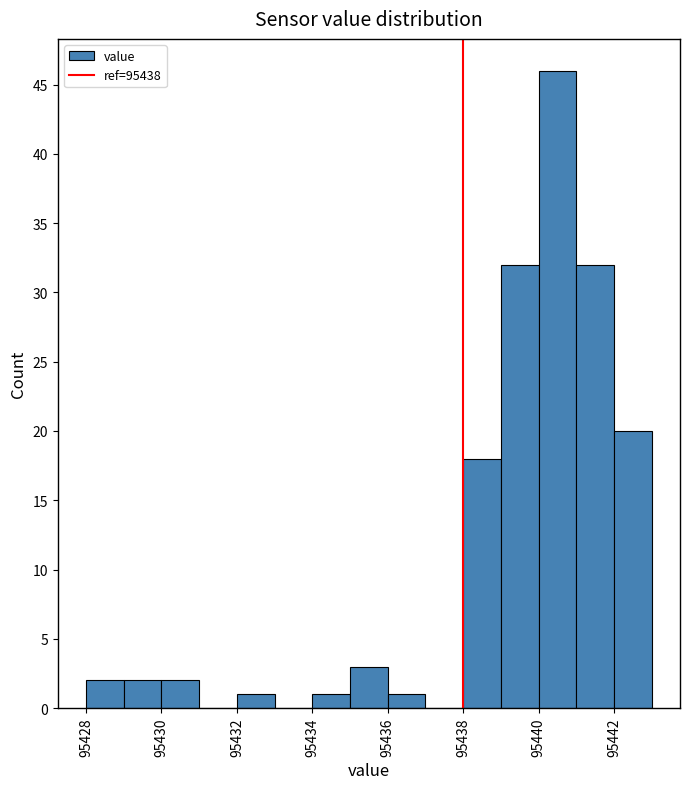

What is the height of the bar covering 95428 to 95429 on the x-axis? The values are not printed on the chart, so give them approximately, as read against the axis.

2